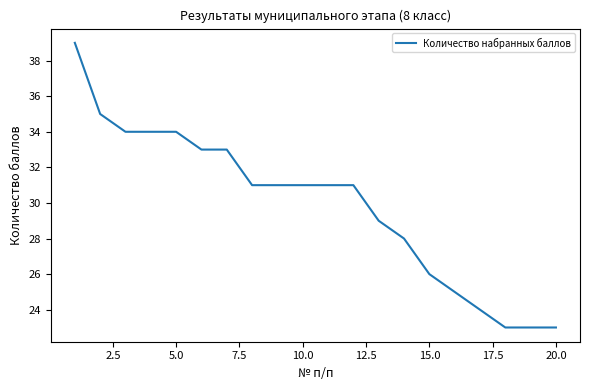

How many categories are shown in the chart?

20